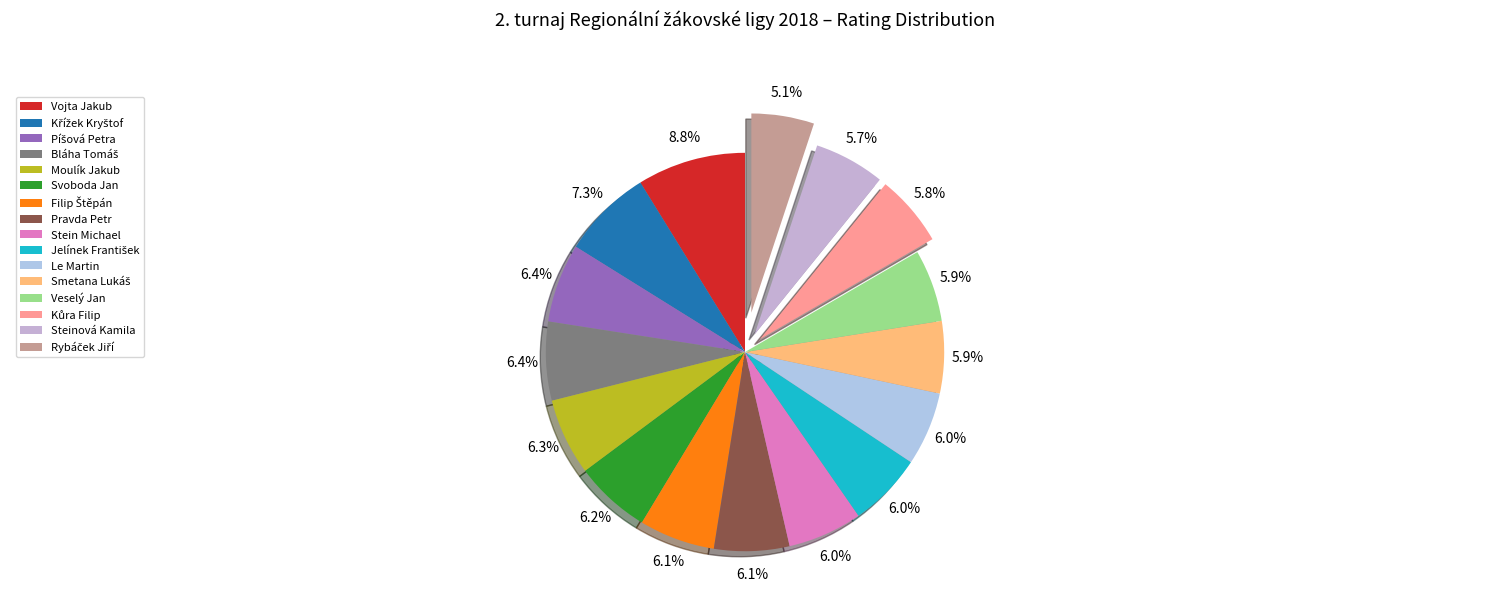

To the nearest percent, what portion does Le Martin represent?

6%